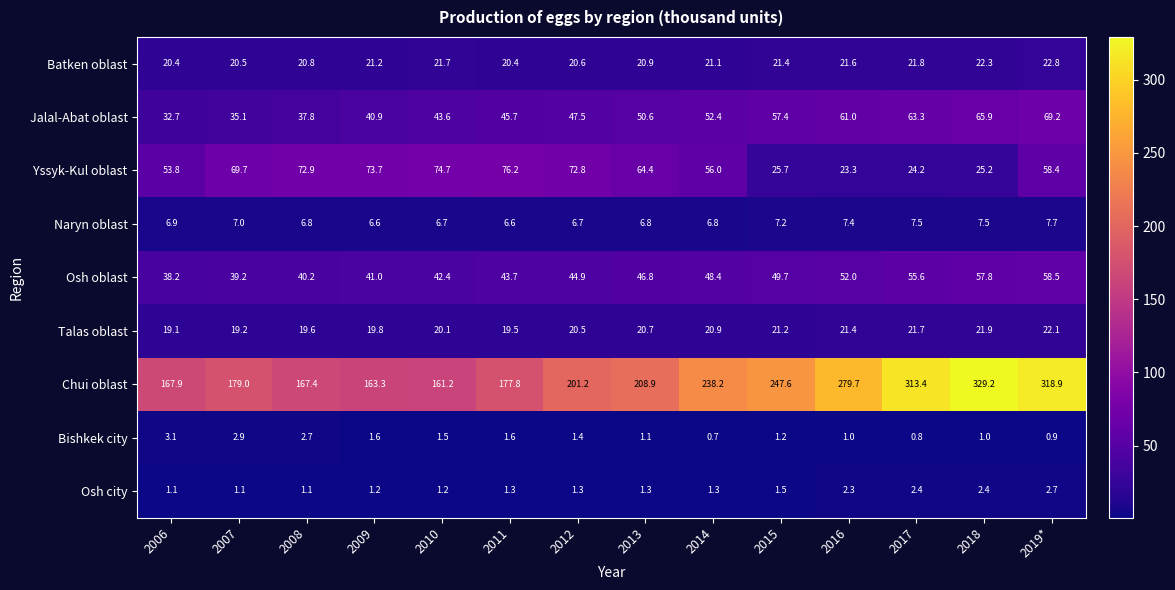

At how many categories does at least one series exceed 235?

6